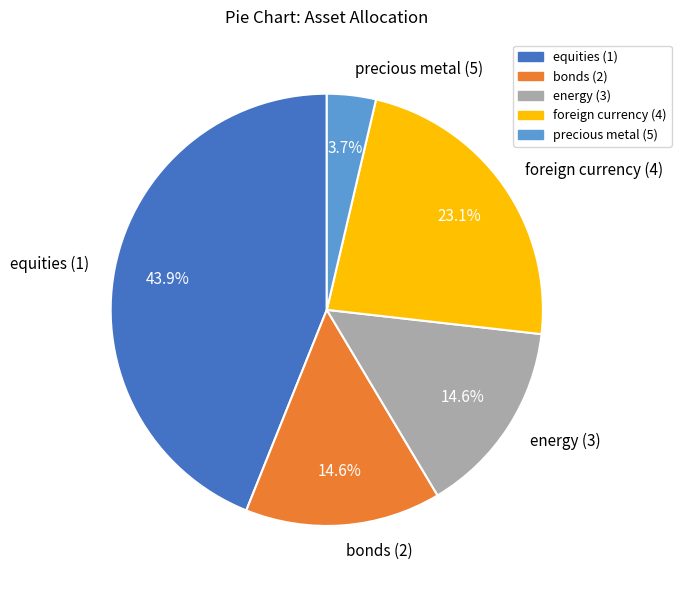

How many segments does this pie chart have?

5